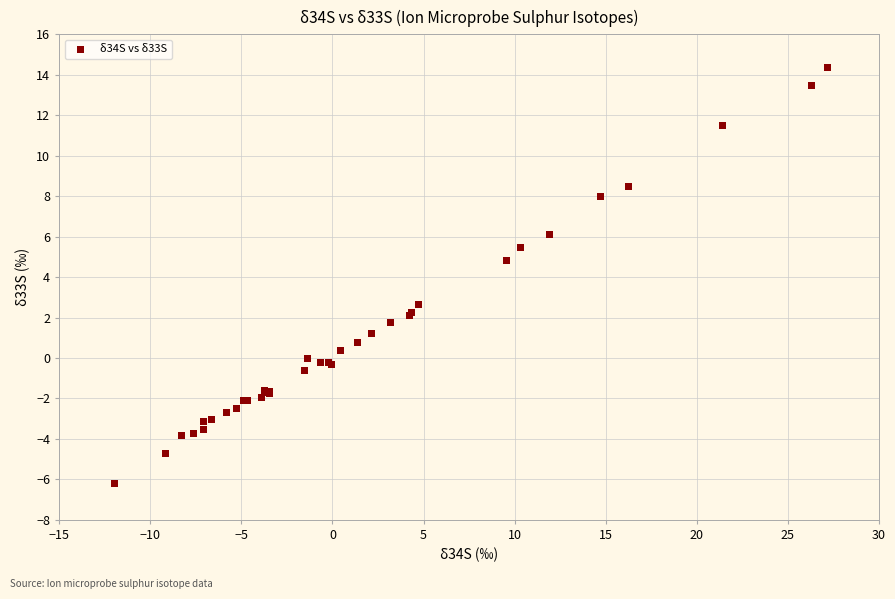

What Y value in the scatter plot is closest to 4?

4.8